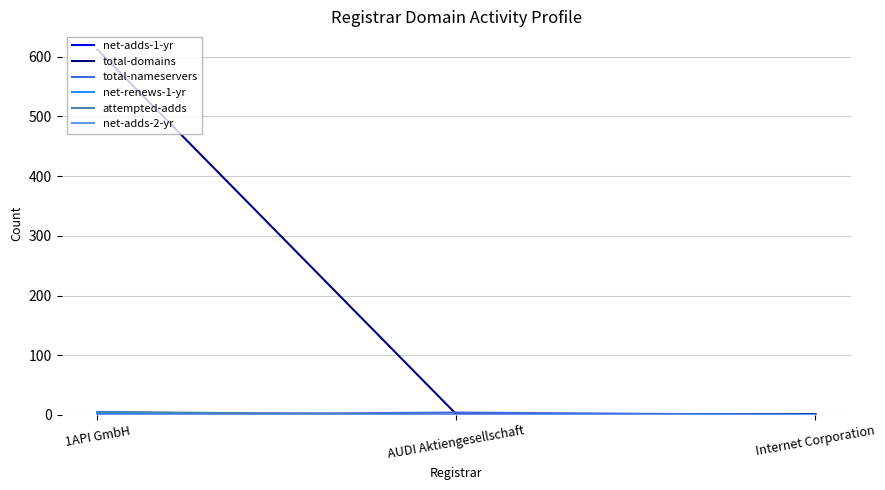

What position from the right is AUDI Aktiengesellschaft?

2